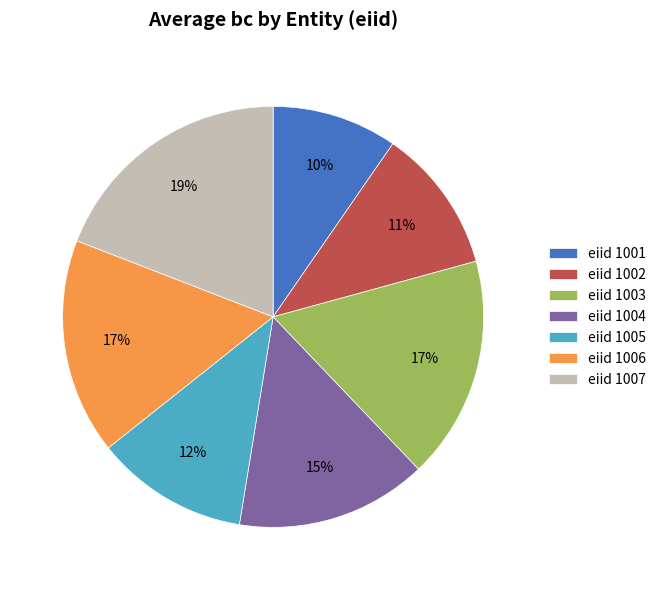

To the nearest percent, what is the difference between the largest and smallest slice percentages?

9%